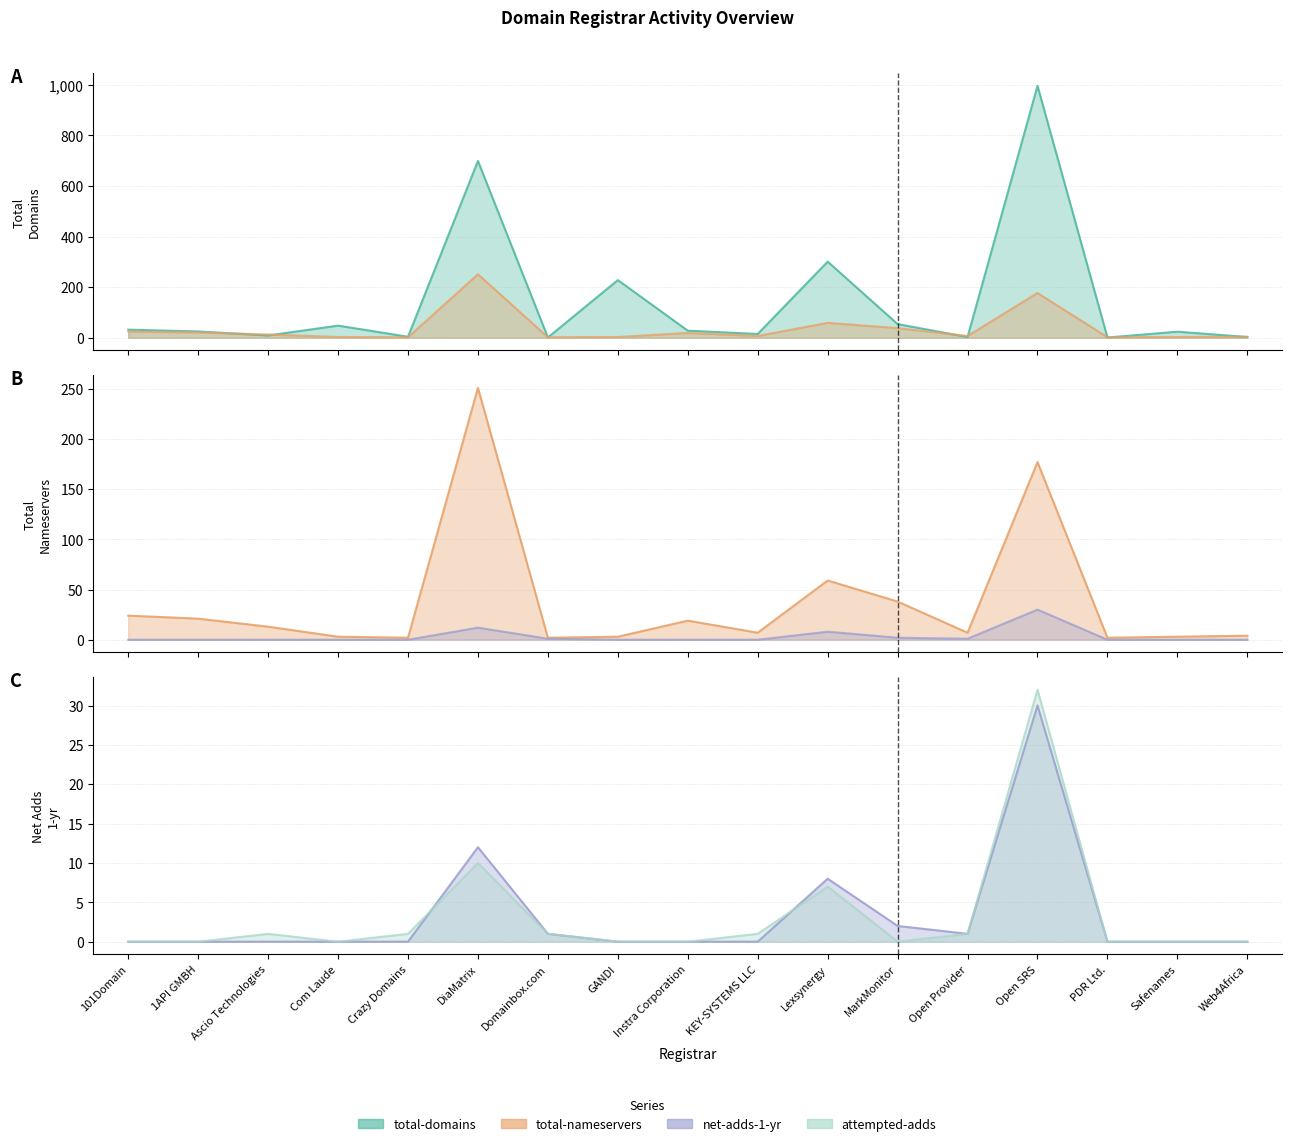

Which series has the largest range (max minus min)?

total-domains